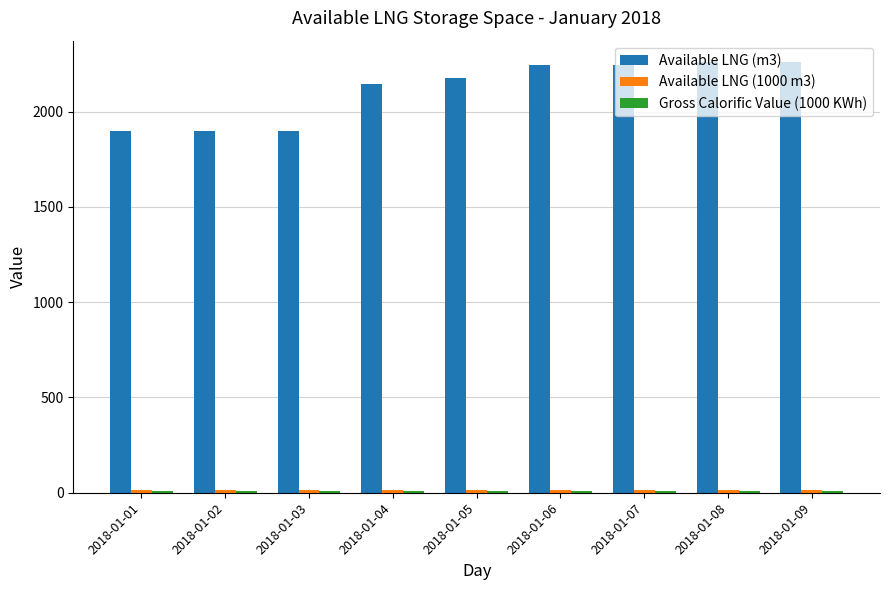

What is the maximum value shown in the chart?

2259.0